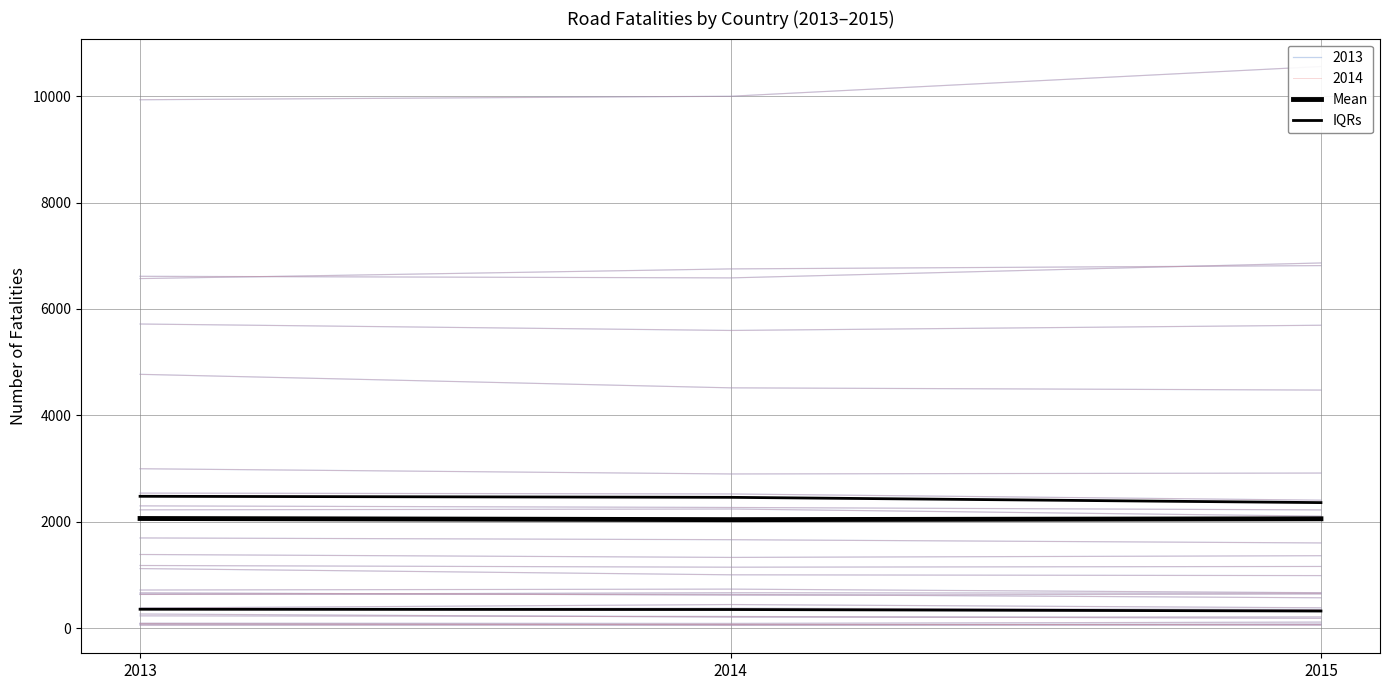

Between 2014 and 2015, which is larger?

2015